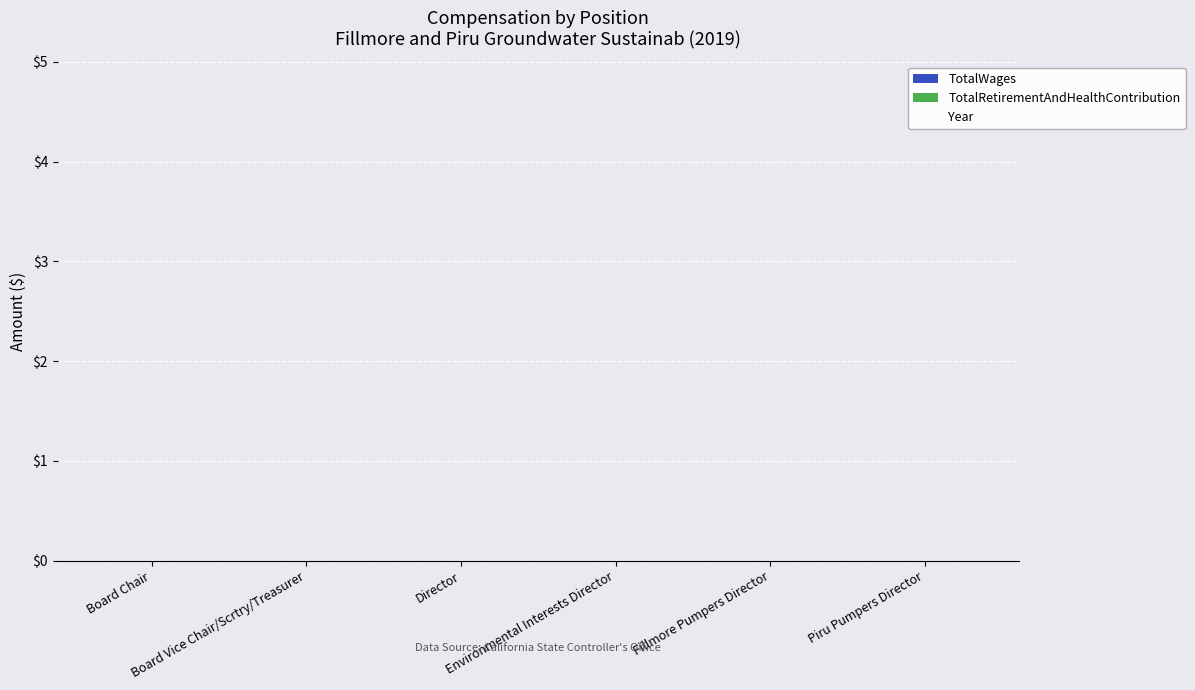

Reading left to right, list all the values displayed in this chart.

TotalWages: Board Chair=0	Board Vice Chair/Scrtry/Treasurer=0	Director=0	Environmental Interests Director=0	Fillmore Pumpers Director=0	Piru Pumpers Director=0
TotalRetirementAndHealthContribution: Board Chair=0	Board Vice Chair/Scrtry/Treasurer=0	Director=0	Environmental Interests Director=0	Fillmore Pumpers Director=0	Piru Pumpers Director=0
Year: Board Chair=2019	Board Vice Chair/Scrtry/Treasurer=2019	Director=2019	Environmental Interests Director=2019	Fillmore Pumpers Director=2019	Piru Pumpers Director=2019